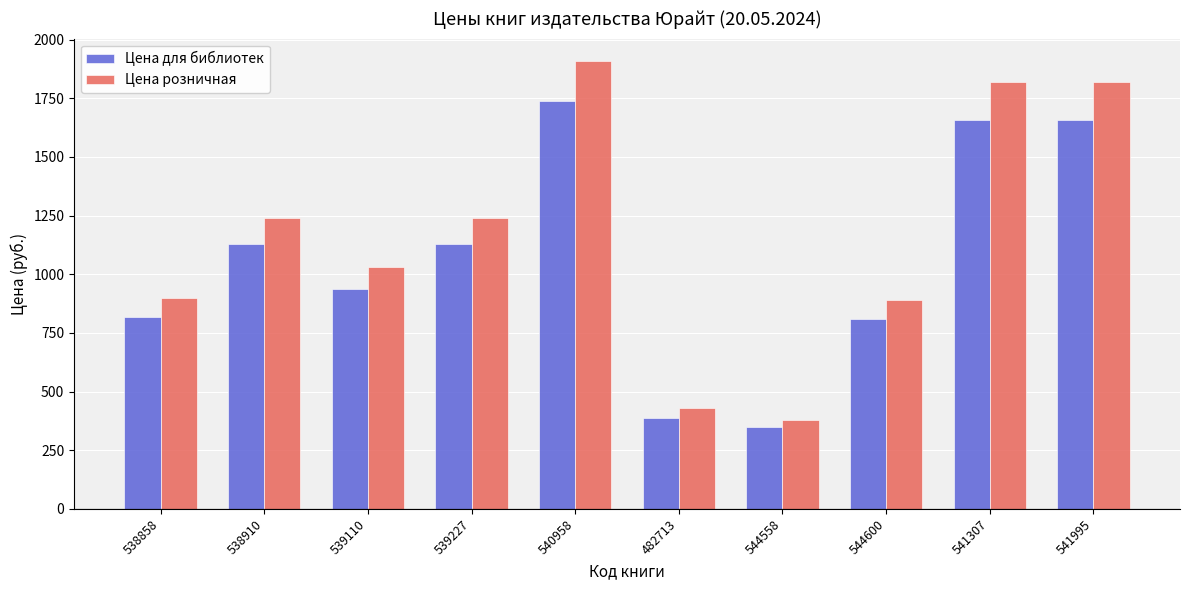

What is the label of the 5th bar from the left?

540958